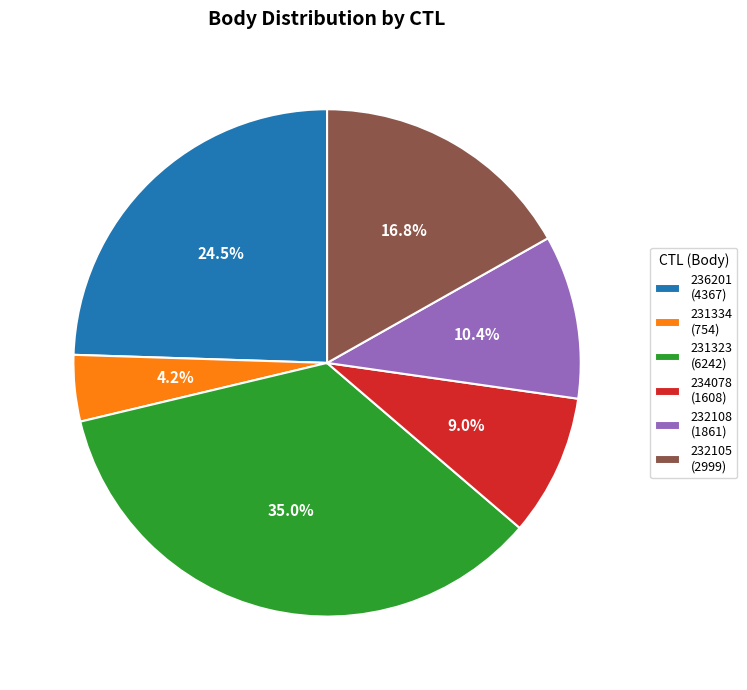

What is the largest slice in the pie chart?

231323